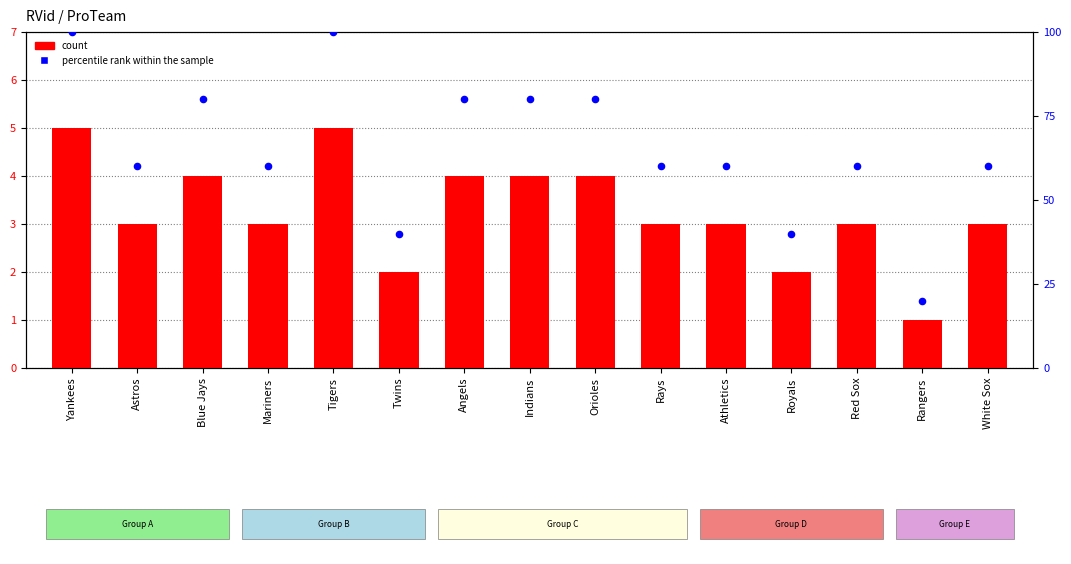

At how many categories does at least one series exceed 73?

6